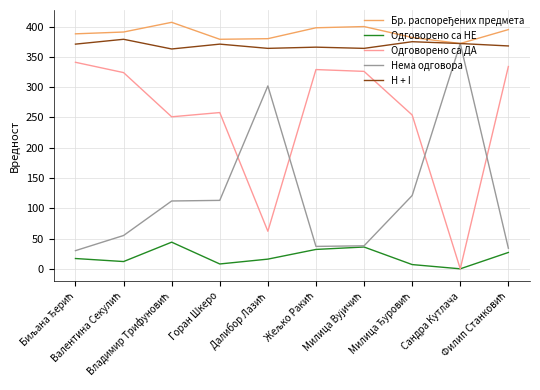

How many times do Нема одговора and Одговорено са ДА cross each other?

4